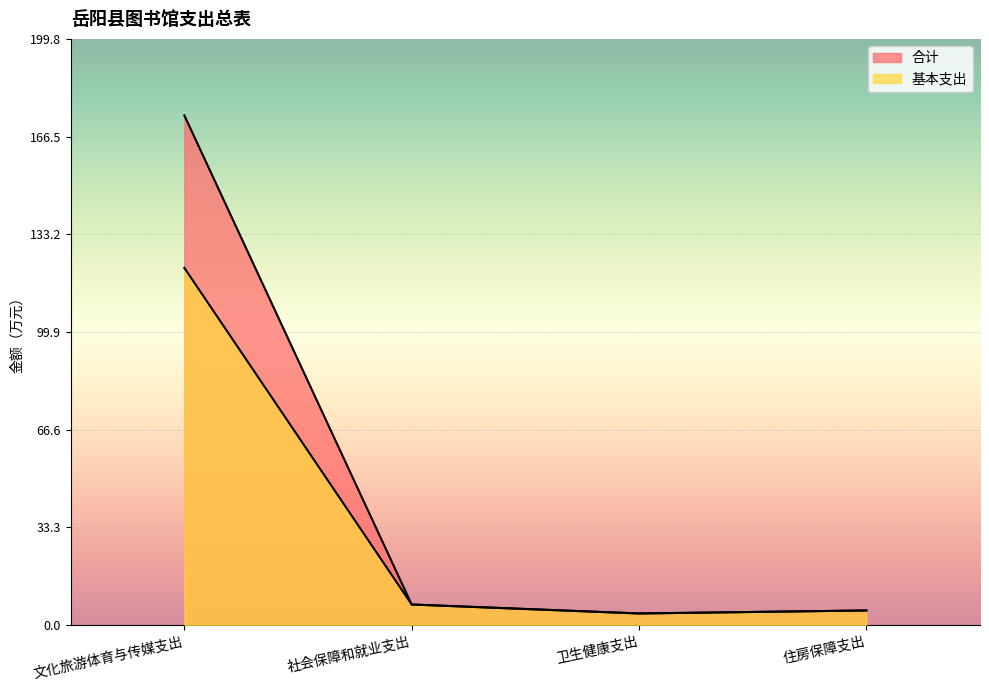

Is it true that 基本支出 equals 81.5 at 文化旅游体育与传媒支出?

False